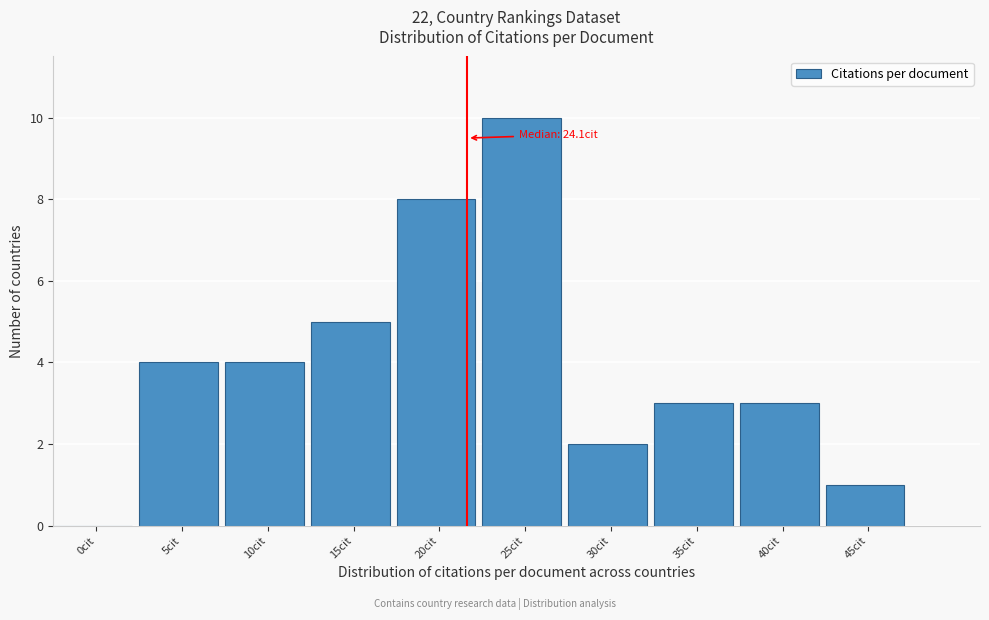

Reading right to left, list all the values displayed in this chart.

45cit=1	40cit=3	35cit=3	30cit=2	25cit=10	20cit=8	15cit=5	10cit=4	5cit=4	0cit=0